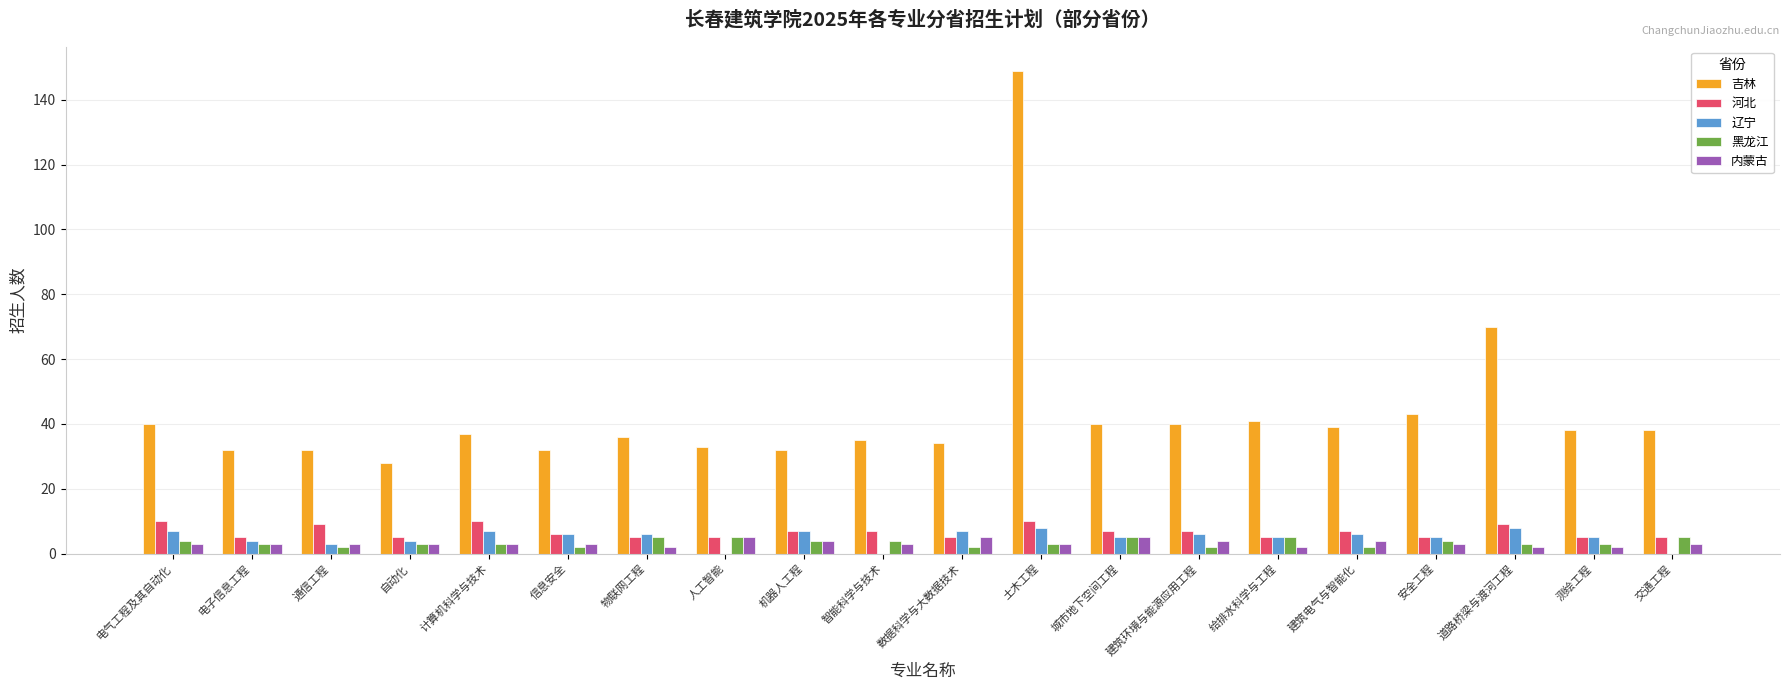

What is the greatest value displayed?

149